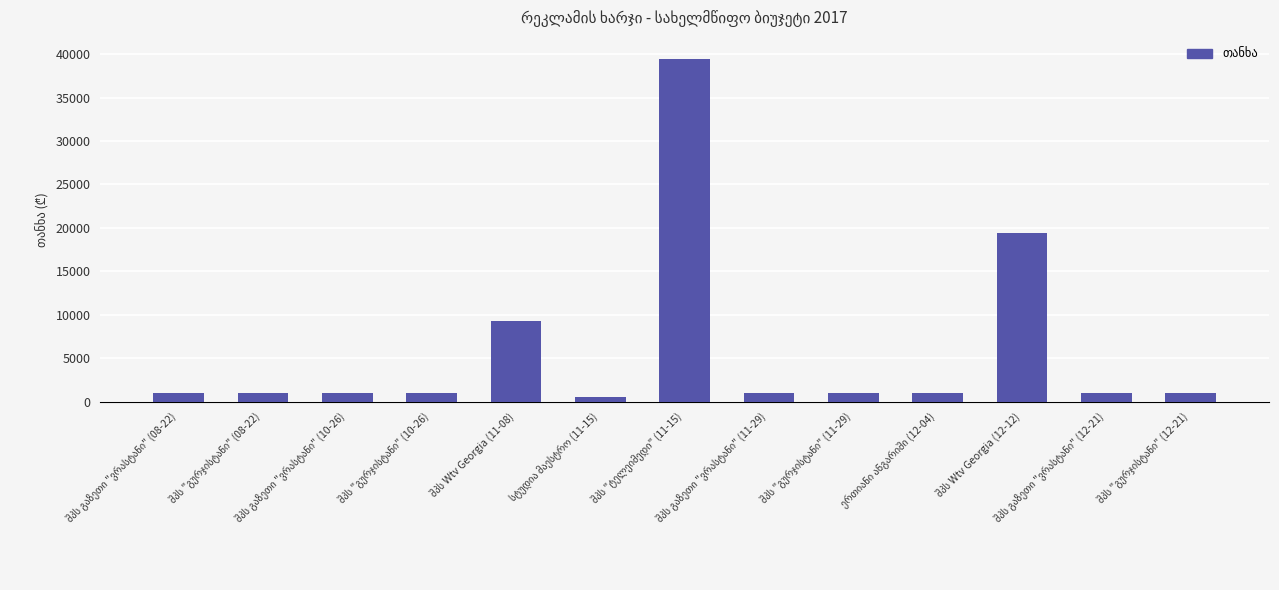

What is the value of the 5th bar from the left?

9300.0